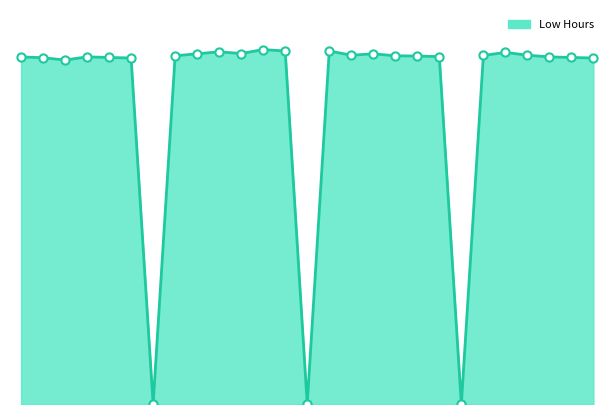

Is the value of Low Hours points at 19 greater than the value of Low Hours line at 29?

Yes